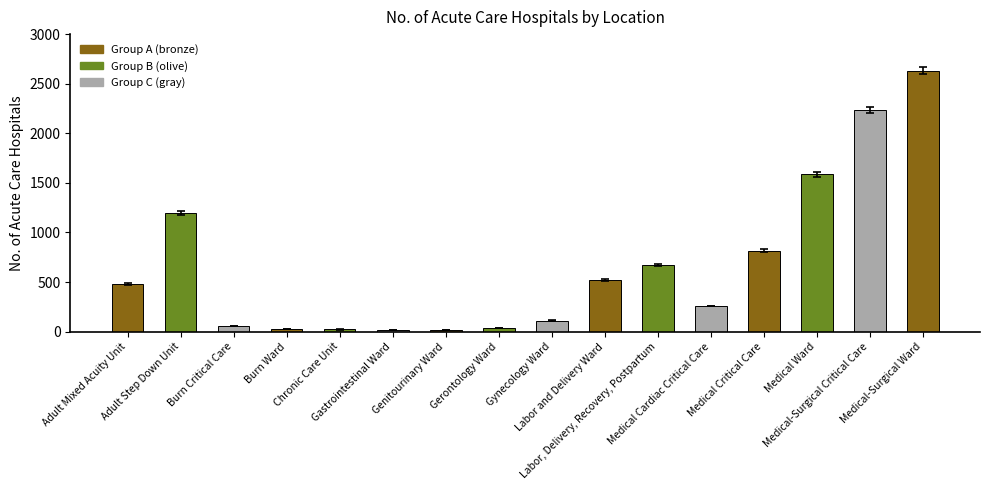

How many data points are less than 482?

8